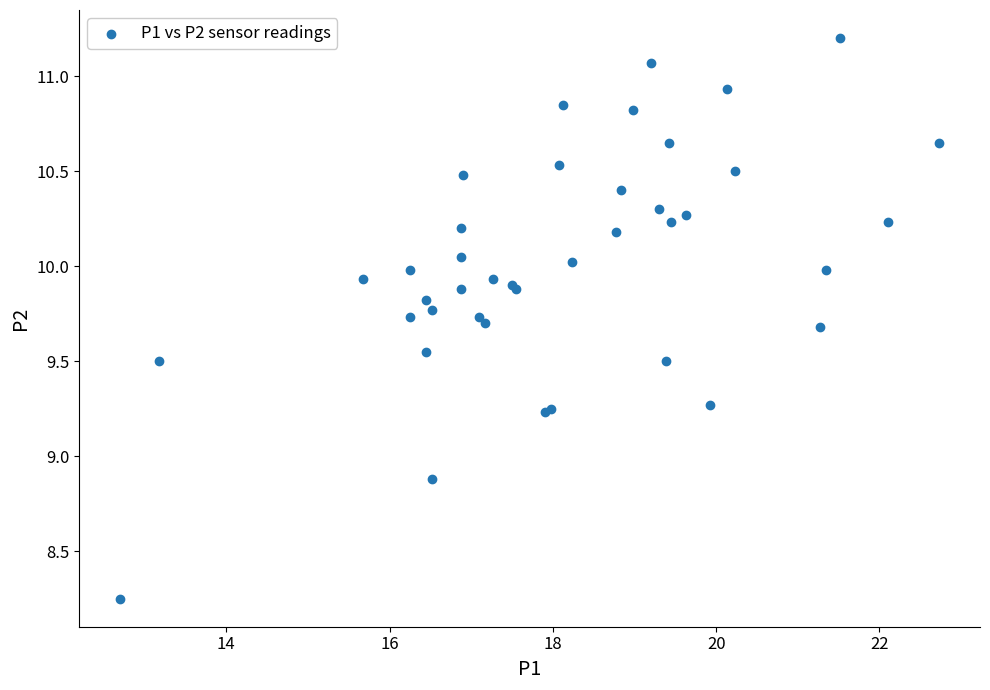

What Y value in the scatter plot is closest to 9?

8.9